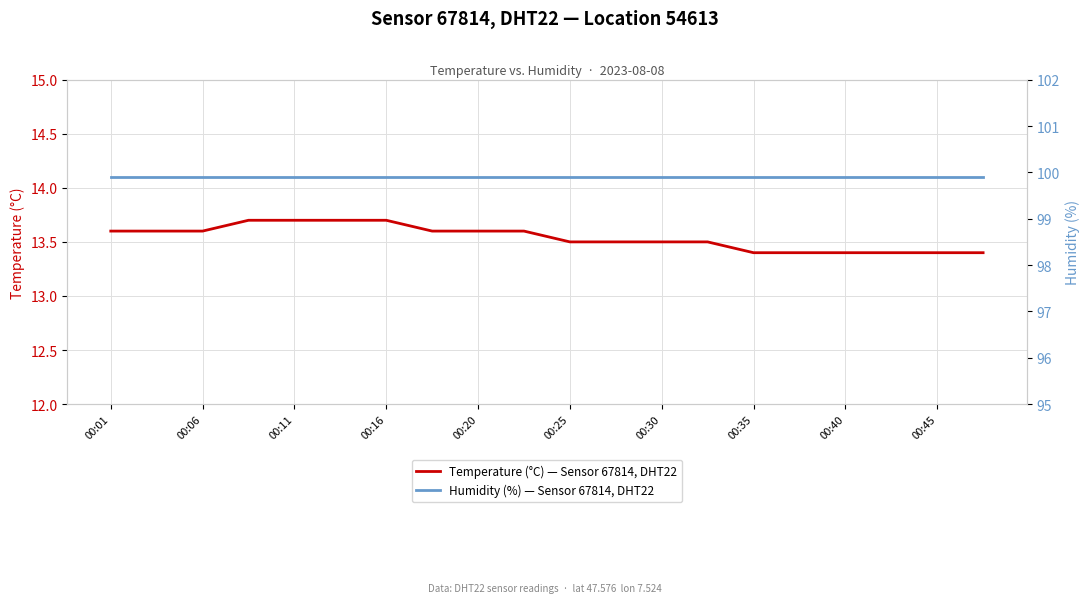

List the series in order of their overall mean, highest first.

Humidity (%) — Sensor 67814, DHT22, Temperature (°C) — Sensor 67814, DHT22